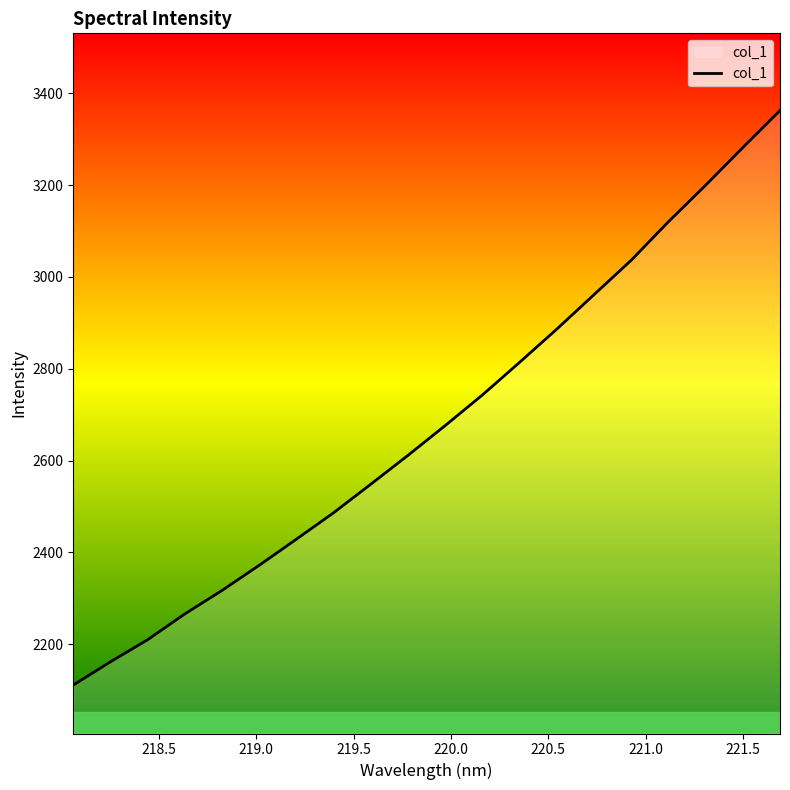

What is the difference between the second highest and second lowest values?

1120.5